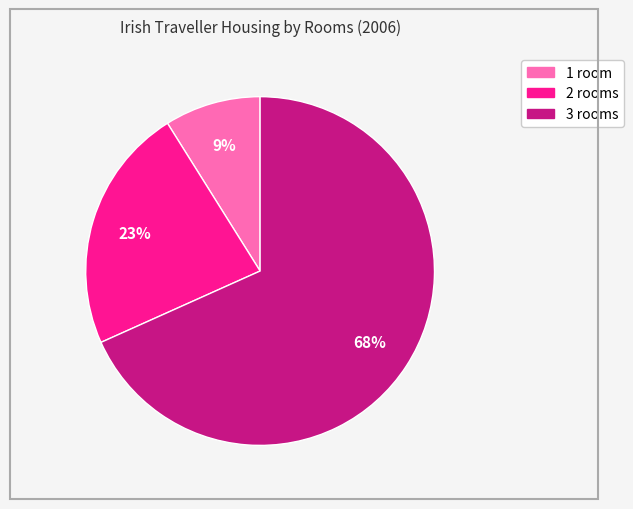

Count the number of slices in the pie.

3